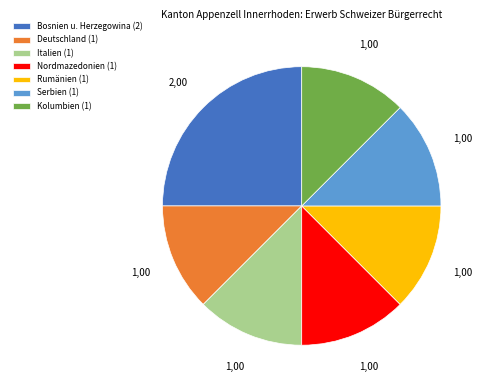

True or false: Rumänien accounts for 12% of the total.

True